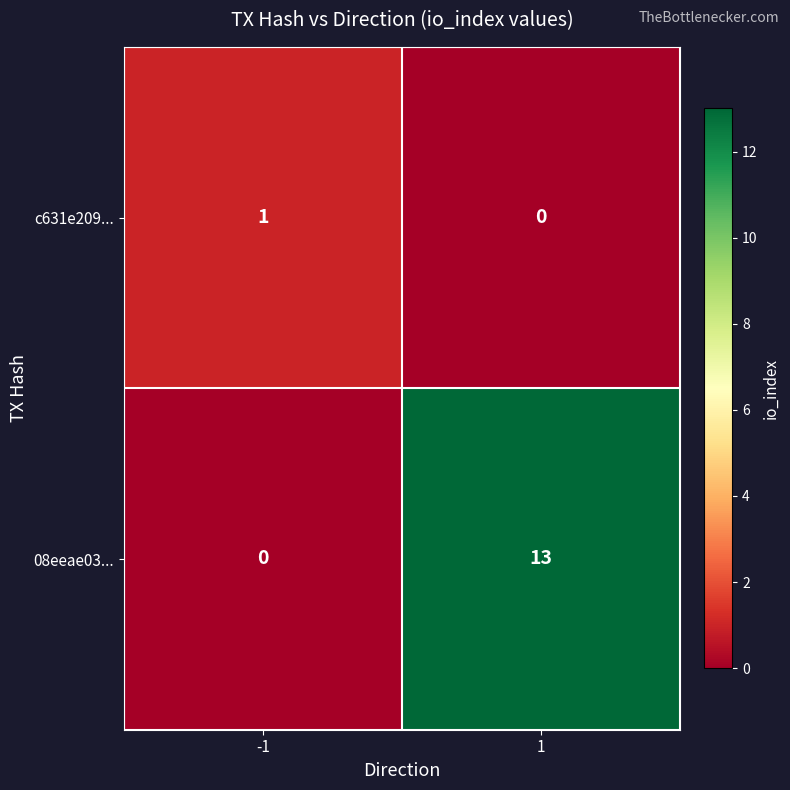

True or false: c631e209... has a value of 0 at 1.

True